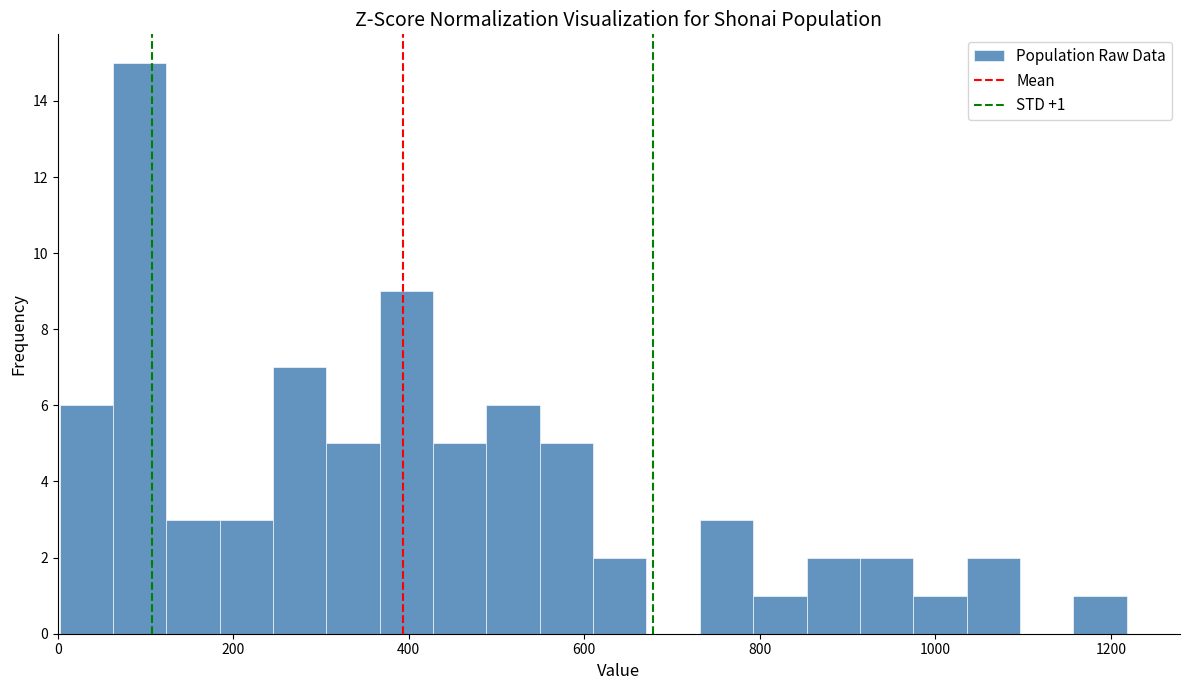

Read against the x-axis, roughly where is the centre of the tallest bar?

100